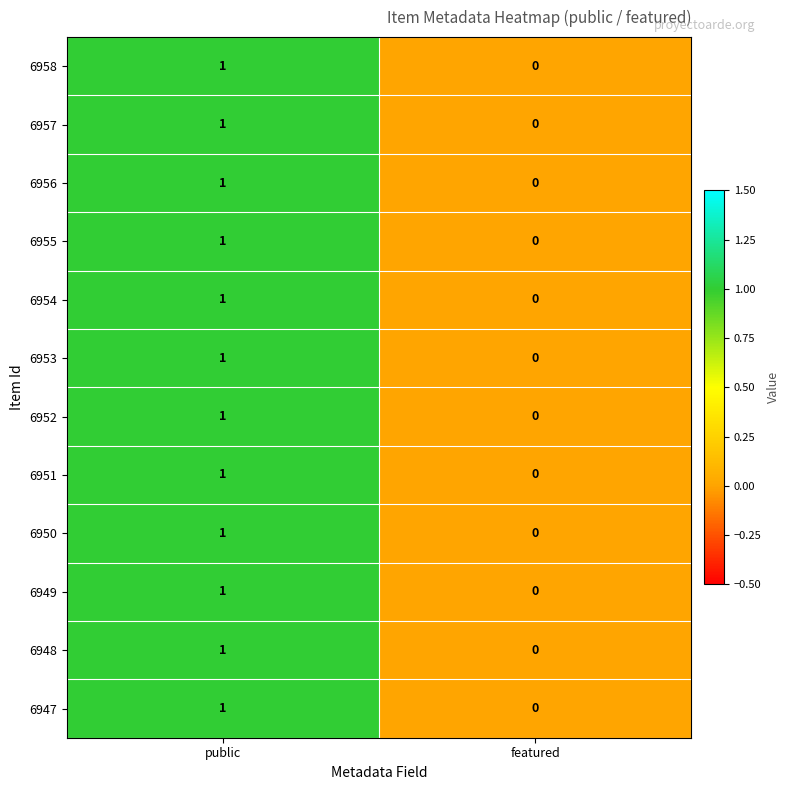

The 6949 series shows 0 at featured. True or false?

True